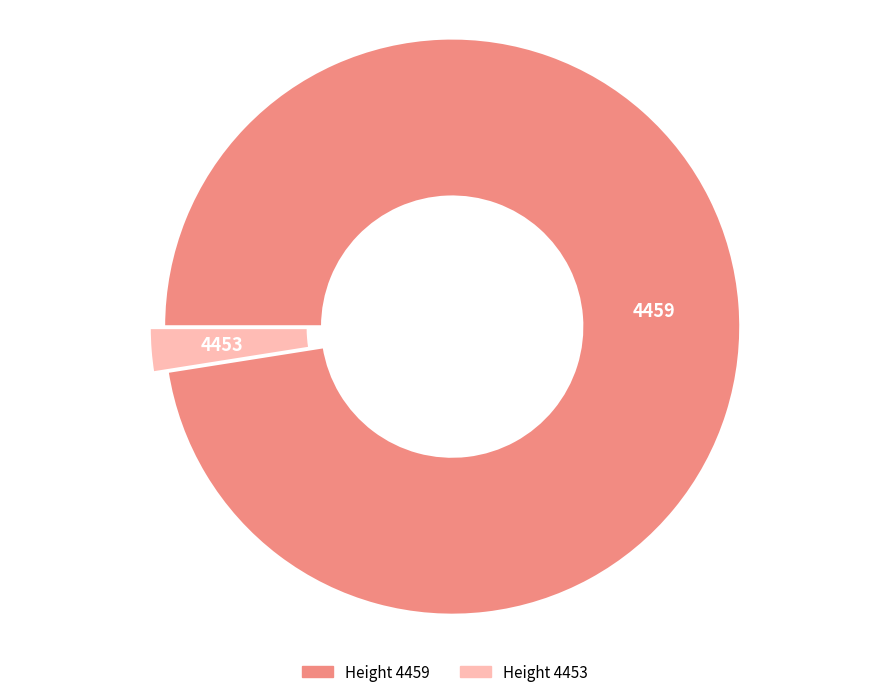

Is there a majority slice in this chart?

Yes